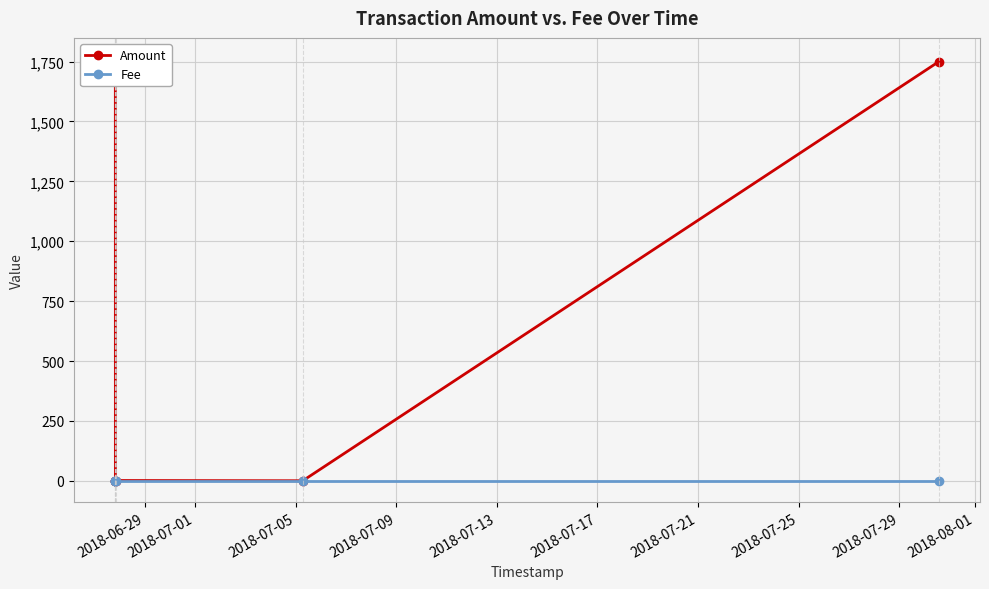

True or false: Fee and Amount cross at least once.

True